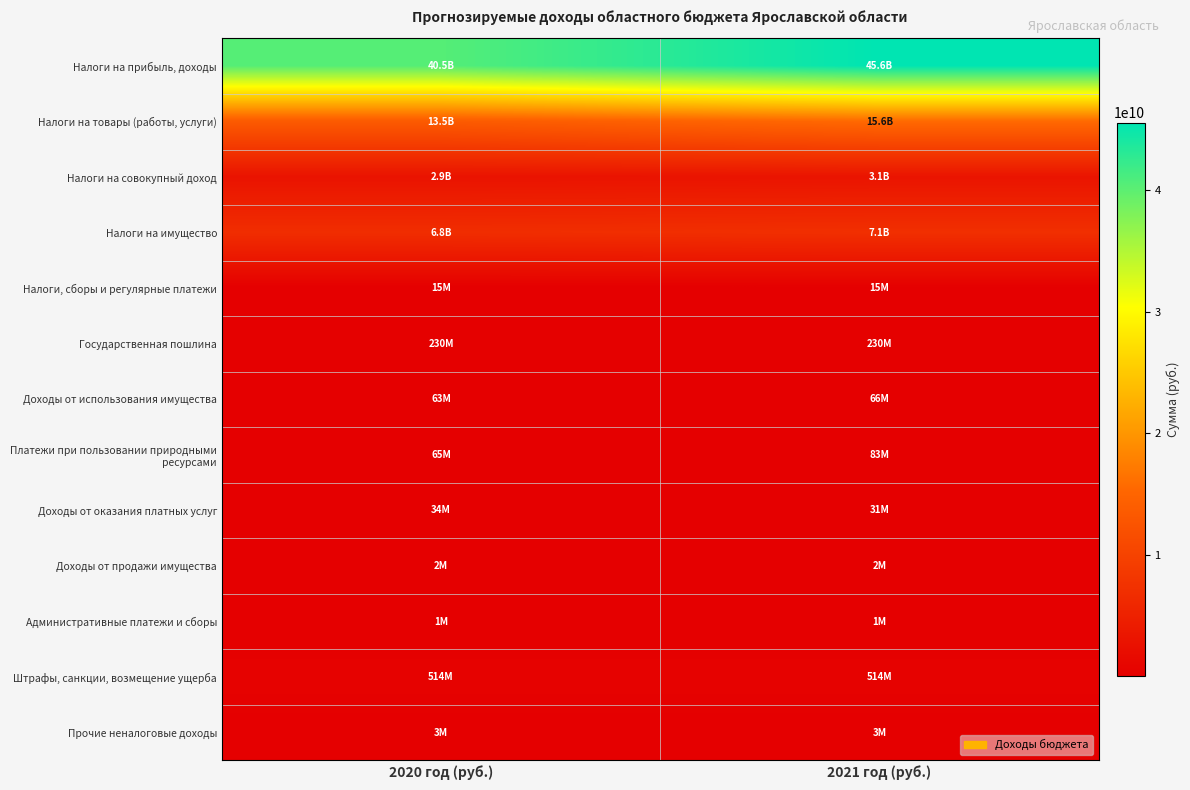

Between 2020 год (руб.) and 2021 год (руб.), which series saw the biggest shift?

Налоги на прибыль, доходы